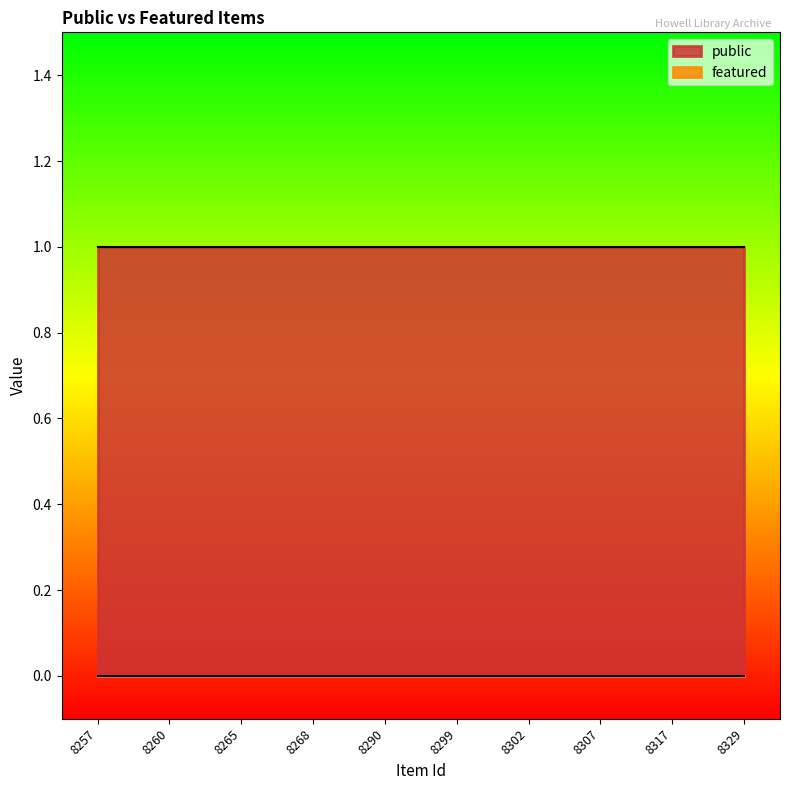

Read the public value at 8302.

1